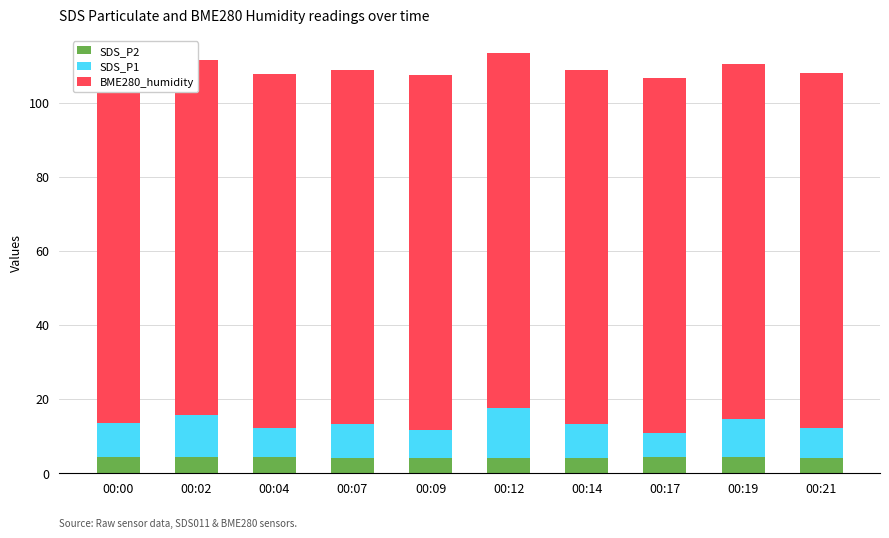

Reading left to right, transcribe all the data shown in this chart.

SDS_P2: 4.3	4.3	4.2	4.0	4.1	4.1	4.1	4.3	4.4	4.0
SDS_P1: 9.2	11.3	7.9	9.1	7.6	13.5	9.1	6.5	10.3	8.2
BME280_humidity: 96.1	95.9	95.5	95.6	95.8	95.8	95.5	95.9	95.7	95.8